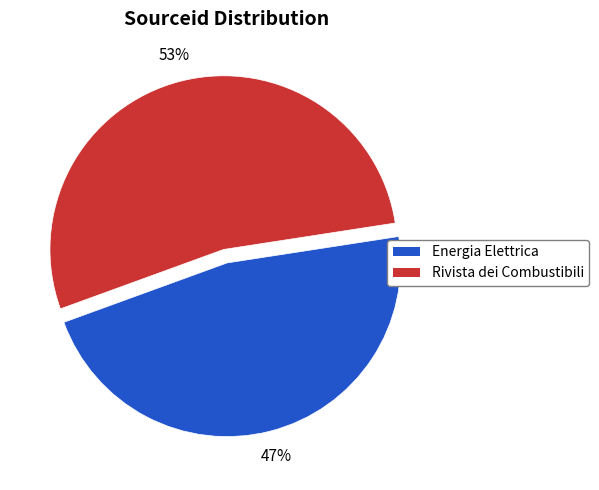

To the nearest percent, what is the difference between the Rivista dei Combustibili and Energia Elettrica slice percentages?

6%